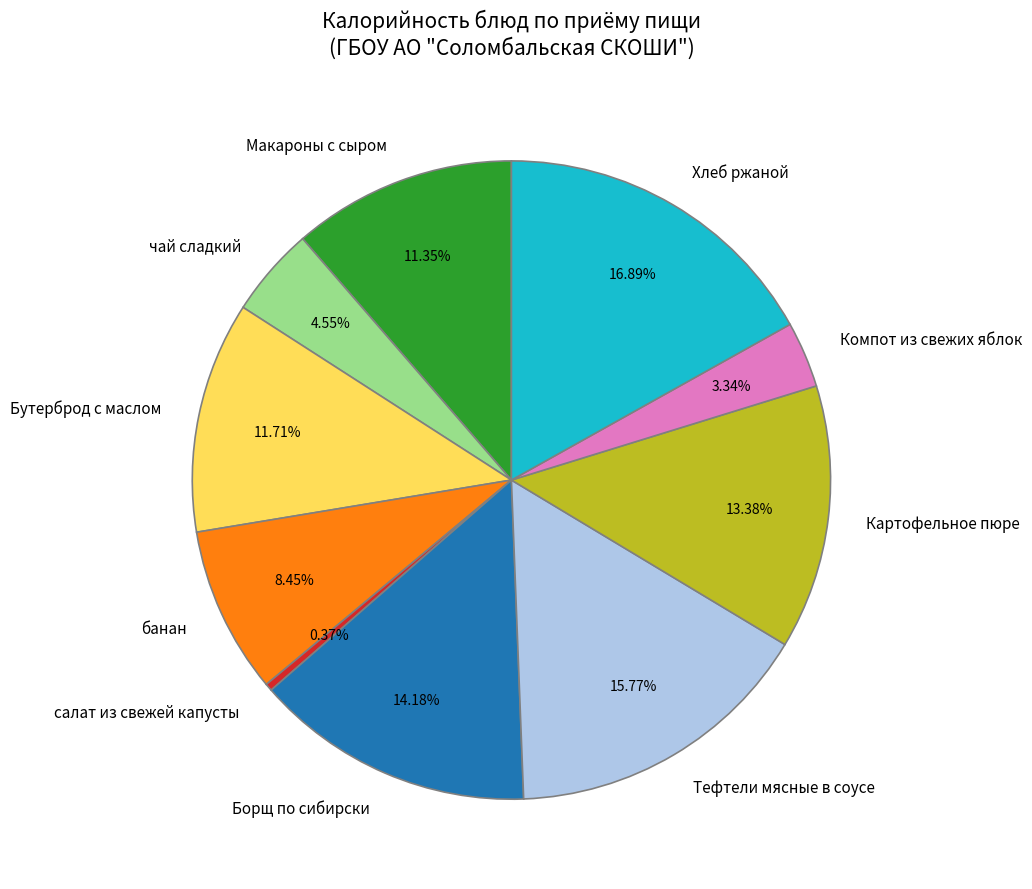

What percentage do Компот из свежих яблок and Макароны с сыром together represent?

14.7%